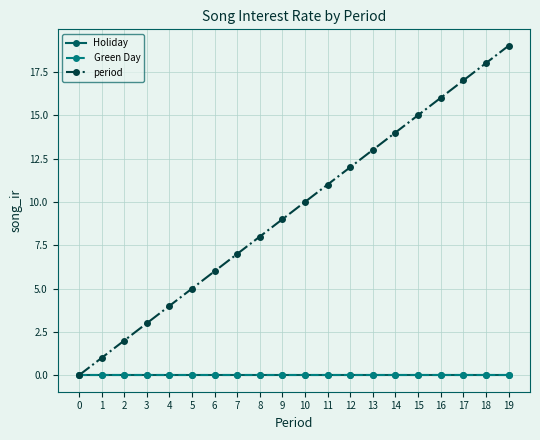

Is this an area chart (filled region under the line)?

No